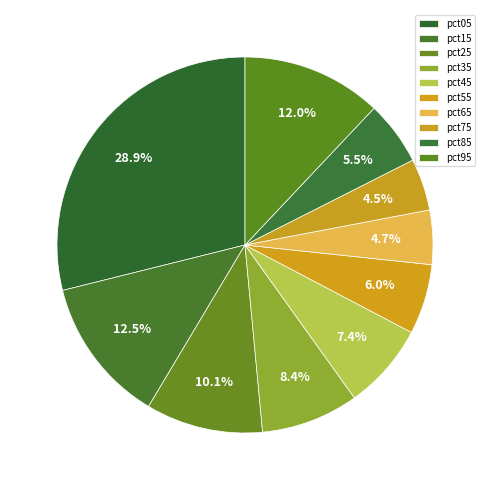

Rank the categories by value from highest to lowest.

pct05, pct15, pct95, pct25, pct35, pct45, pct55, pct85, pct65, pct75